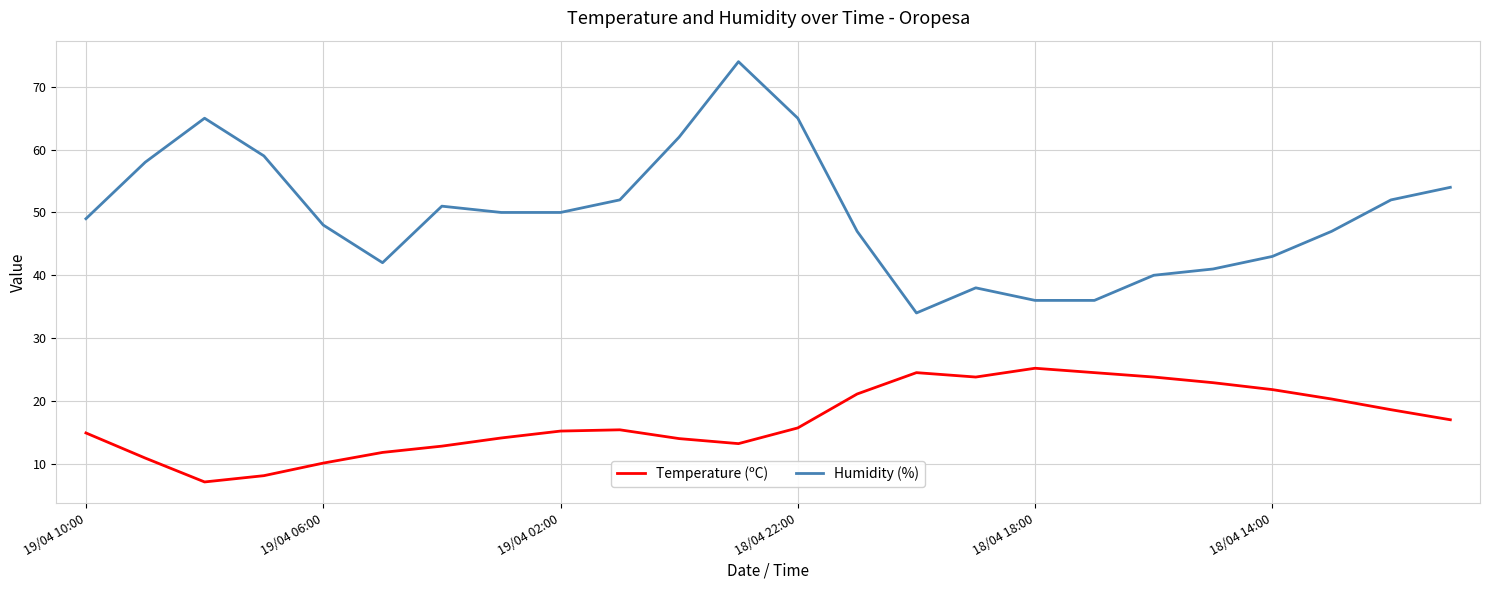

Which series has the largest total across all categories?

Humidity (%)